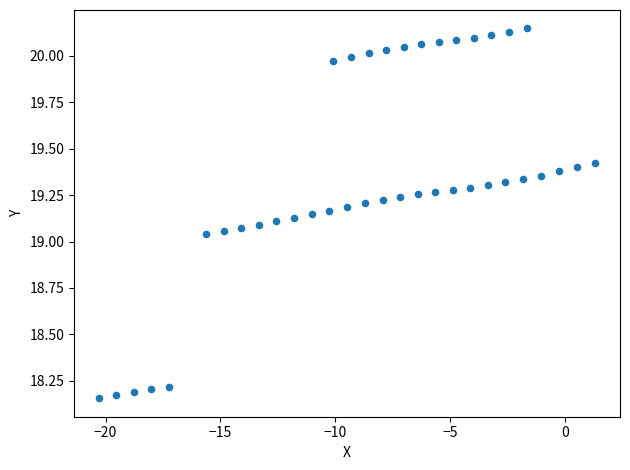

What is the range of Y values (max minus min)?

2.0